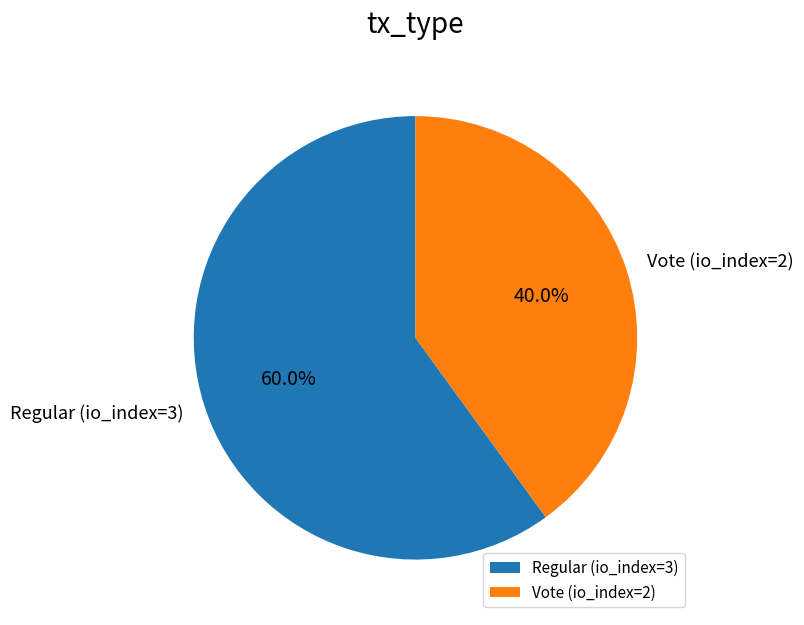

Which slice is the largest?

Regular (io_index=3)